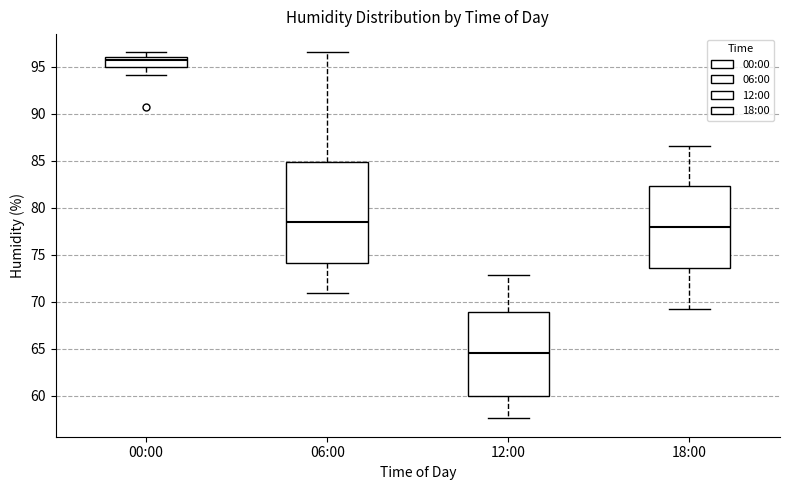

Reading left to right, read every box against the y-axis: the position of its median line, the range the box covers, and the ends of its whiskers. The values are not printed on the chart, so give them approximately, as read against the axis.

00:00: median 95.5, box 95.0 to 96.0, whiskers 94.0 to 96.5
06:00: median 78.5, box 74.0 to 85.0, whiskers 71.0 to 96.5
12:00: median 64.5, box 60.0 to 69.0, whiskers 57.5 to 73.0
18:00: median 78.0, box 73.5 to 82.5, whiskers 69.0 to 86.5